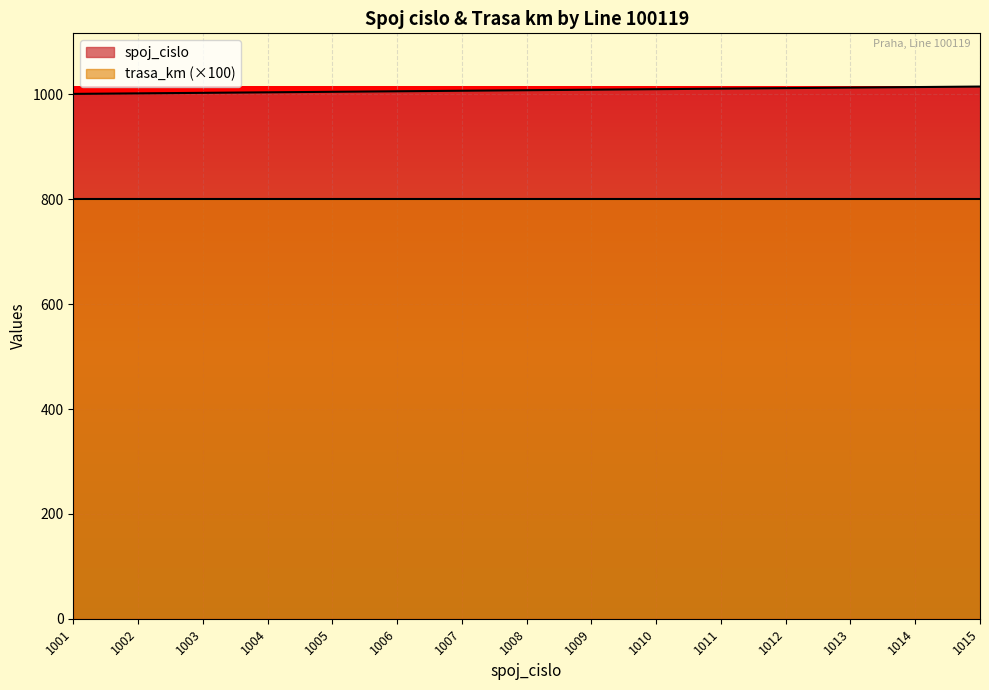

At which label is the value closest to 1008?

1008